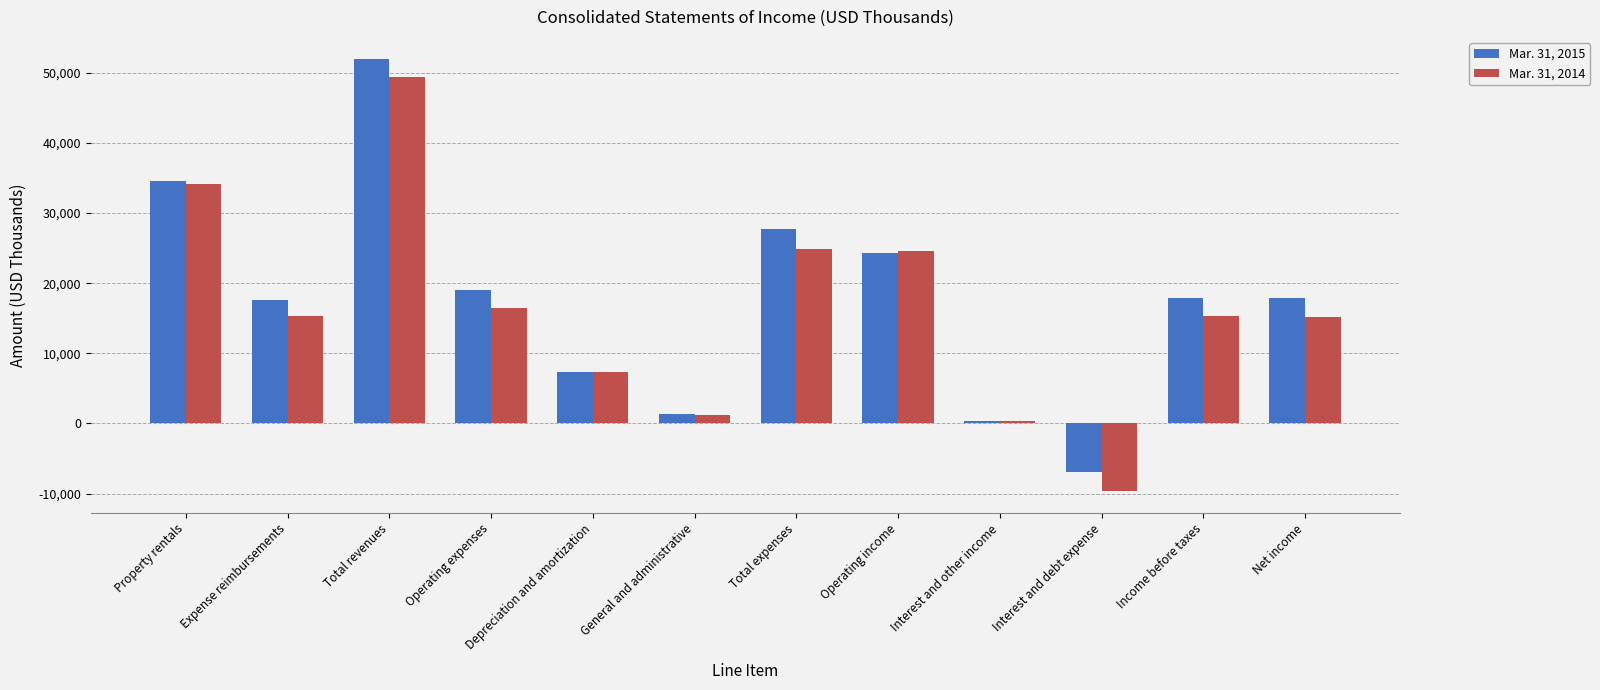

Where does the Mar. 31, 2015 series first go above 17825?

Property rentals